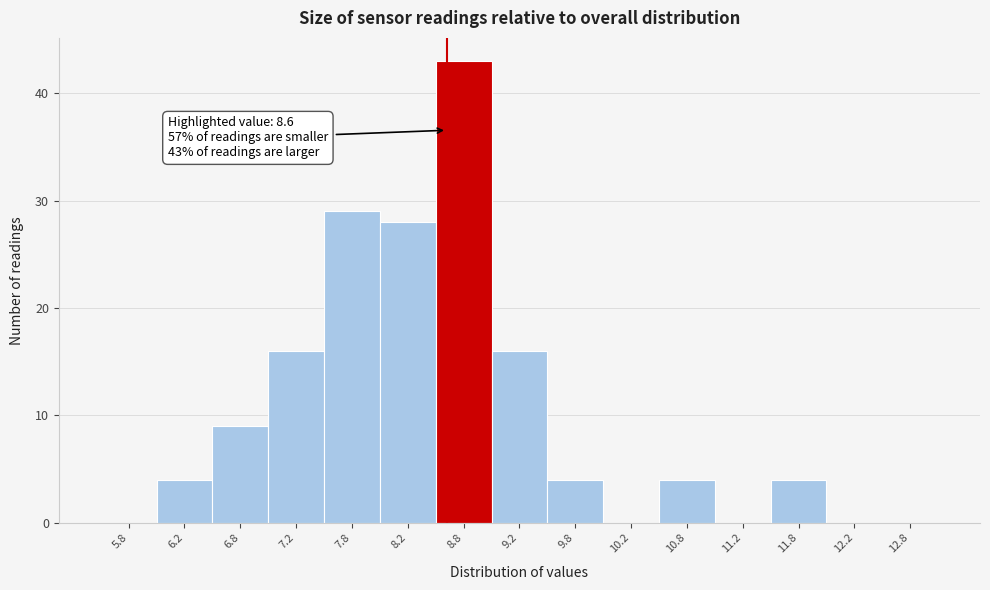

Over which range of the x-axis is the bar tallest?

8.5 to 9.0